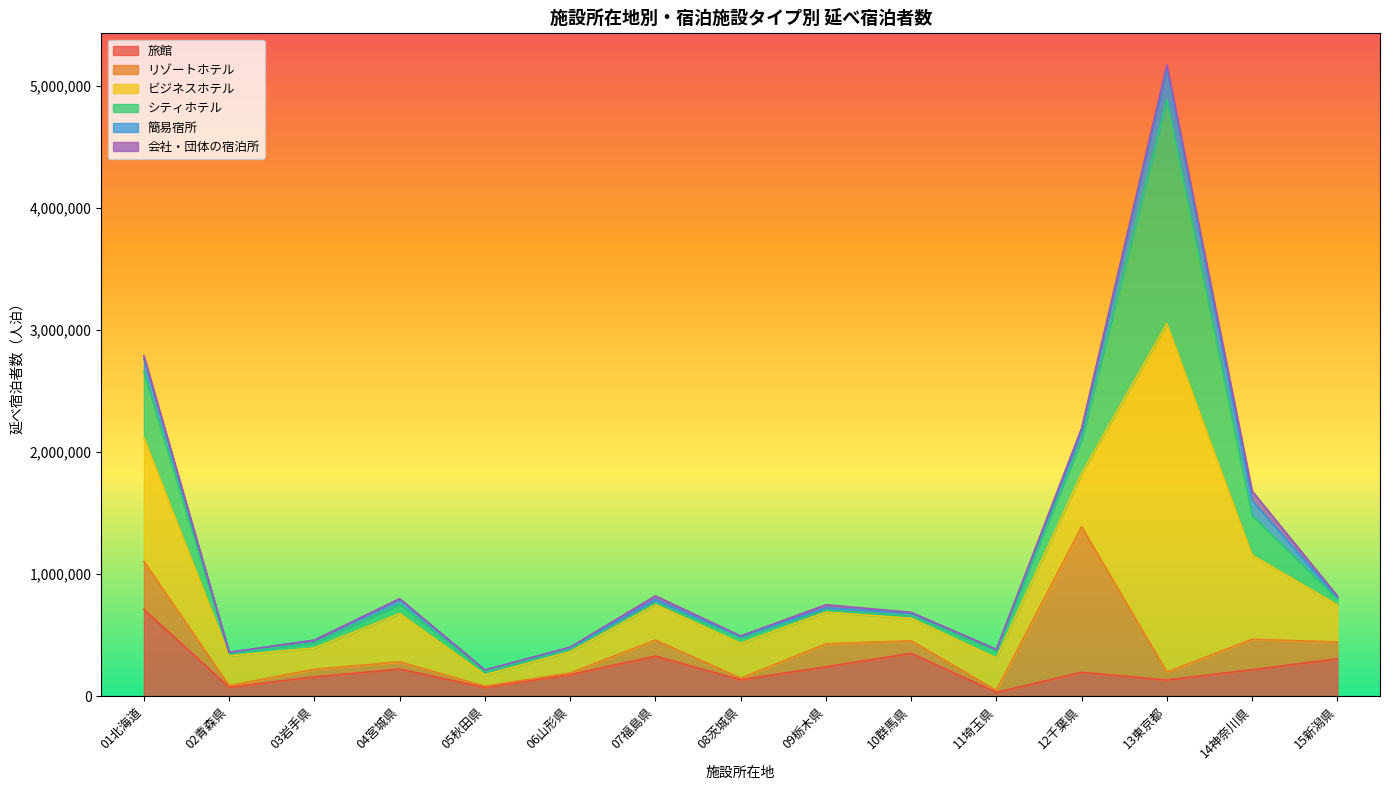

What position from the right is 12千葉県?

4